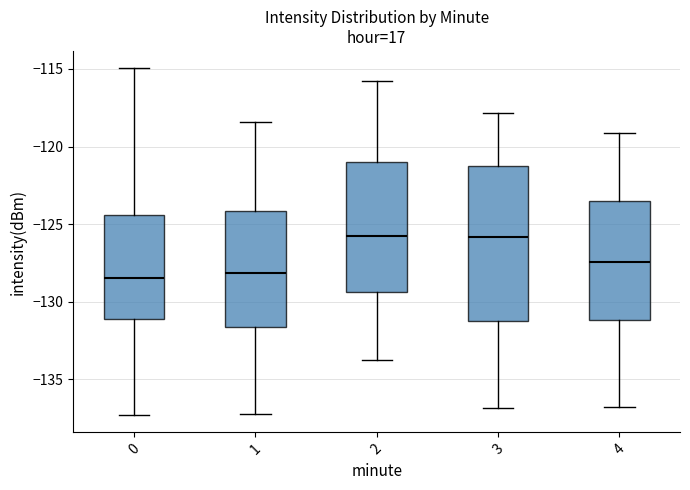

Reading left to right, read every box against the y-axis: the position of its median line, the range the box covers, and the ends of its whiskers. The values are not printed on the chart, so give them approximately, as read against the axis.

0: median -128.5, box -131.0 to -124.5, whiskers -137.5 to -115.0
1: median -128.0, box -131.5 to -124.0, whiskers -137.0 to -118.5
2: median -126.0, box -129.5 to -121.0, whiskers -134.0 to -116.0
3: median -126.0, box -131.0 to -121.5, whiskers -137.0 to -118.0
4: median -127.5, box -131.0 to -123.5, whiskers -137.0 to -119.0